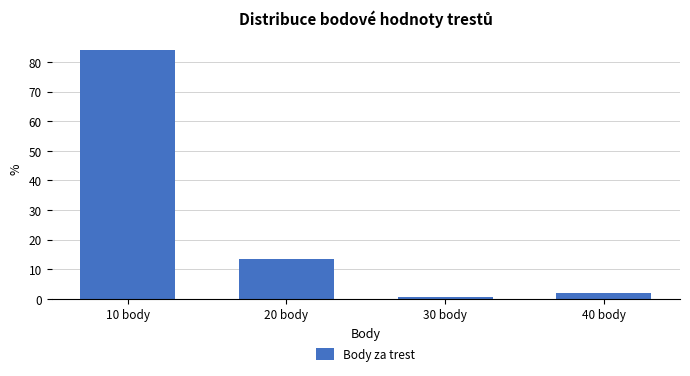

Reading right to left, what are all the values shown in this chart?

40 body=1.8	30 body=0.6	20 body=13.5	10 body=84.0